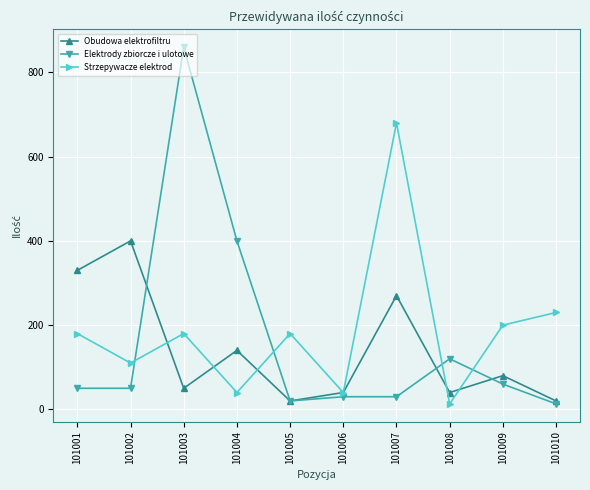

List the series in order of their peak value, highest first.

Elektrody zbiorcze i ulotowe, Strzepywacze elektrod, Obudowa elektrofiltru